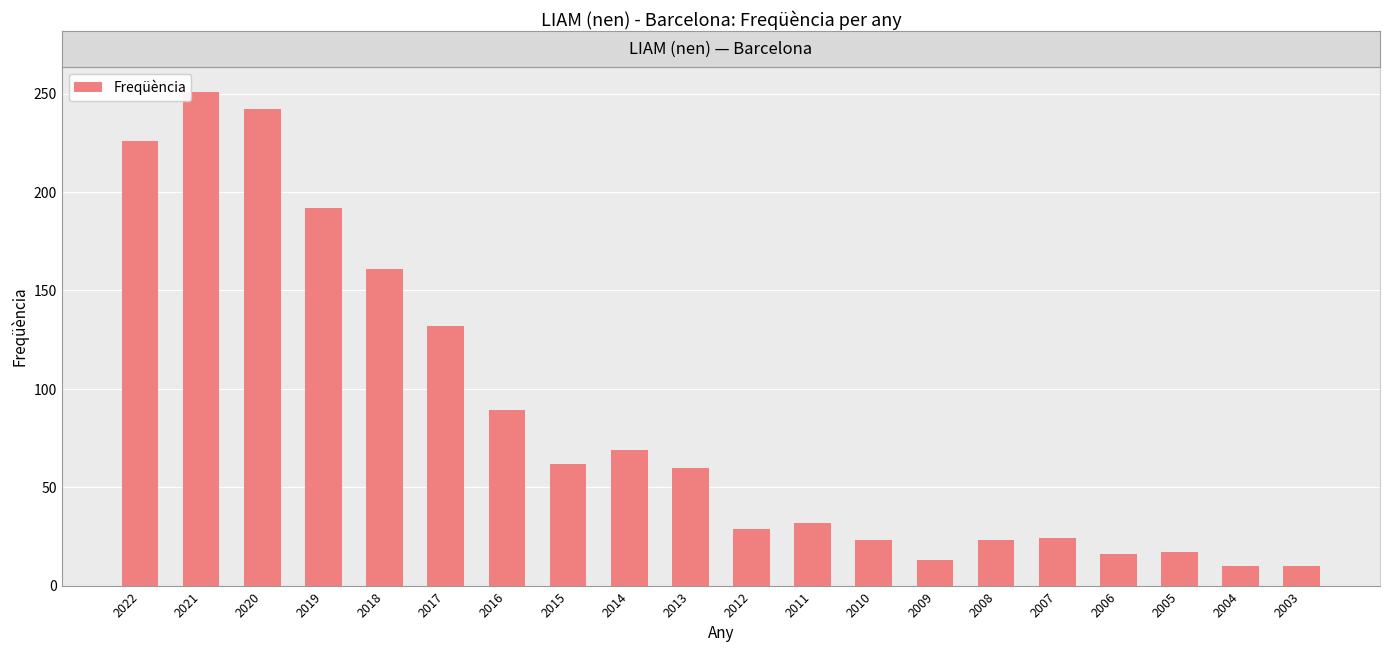

What is the value of the 3rd bar from the left?

242